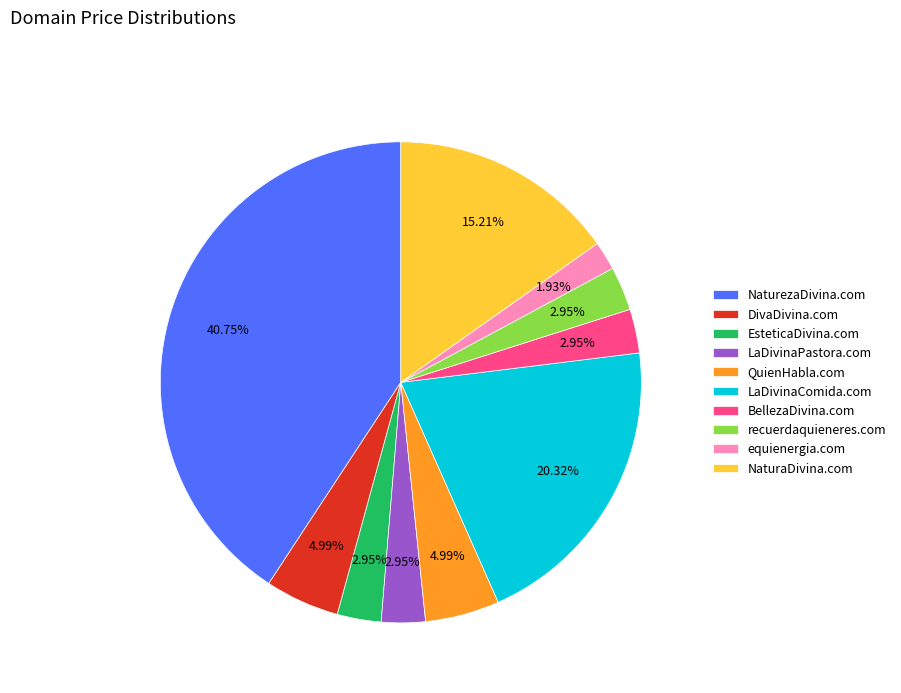

Is it true that NaturezaDivina.com is 34% of the pie?

False